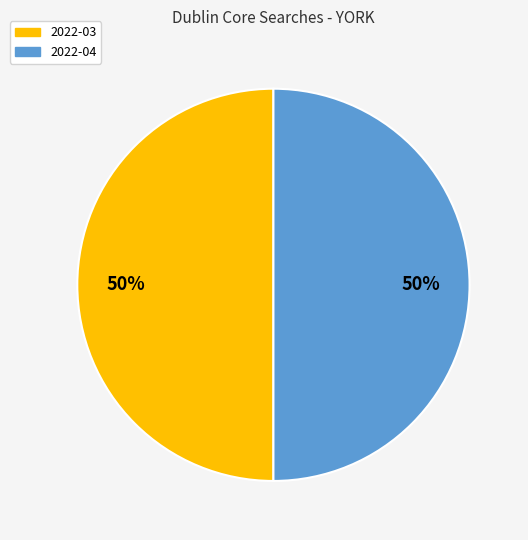

To the nearest percent, what is the average slice percentage?

50%